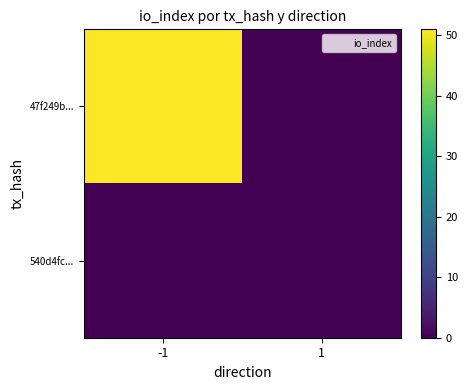

At -1, list the series in order from largest to smallest.

47f249b..., 540d4fc...